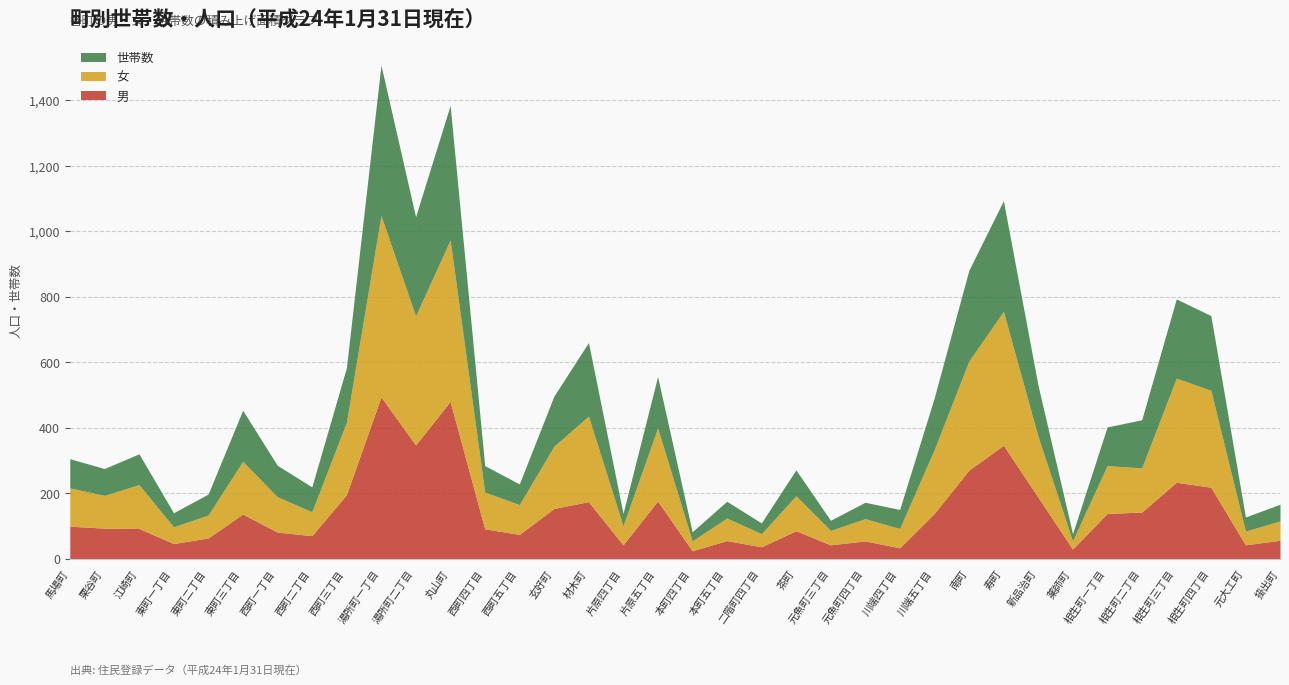

What is the value of the 女 point at the 7th from the left?

108